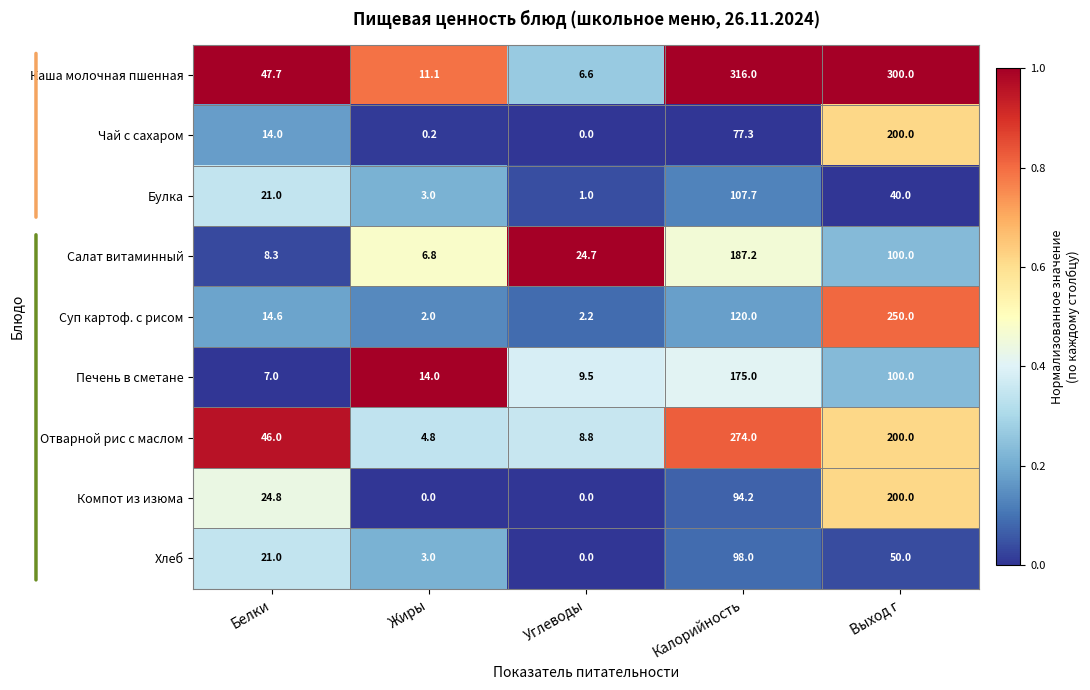

Which series has the largest total across all categories?

Каша молочная пшенная